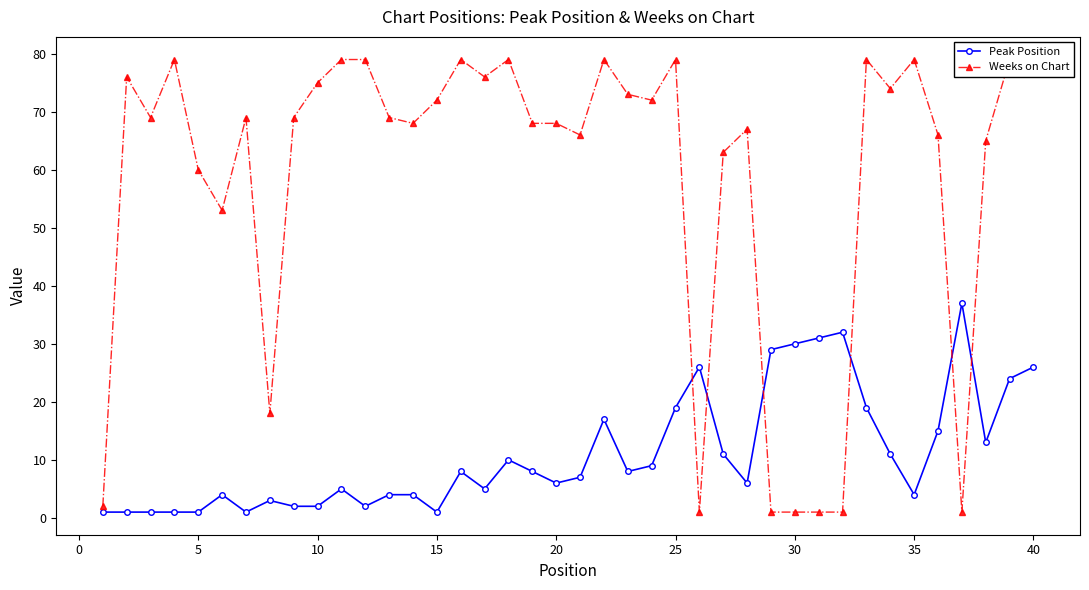

The Peak Position series shows 7 at 25. True or false?

False